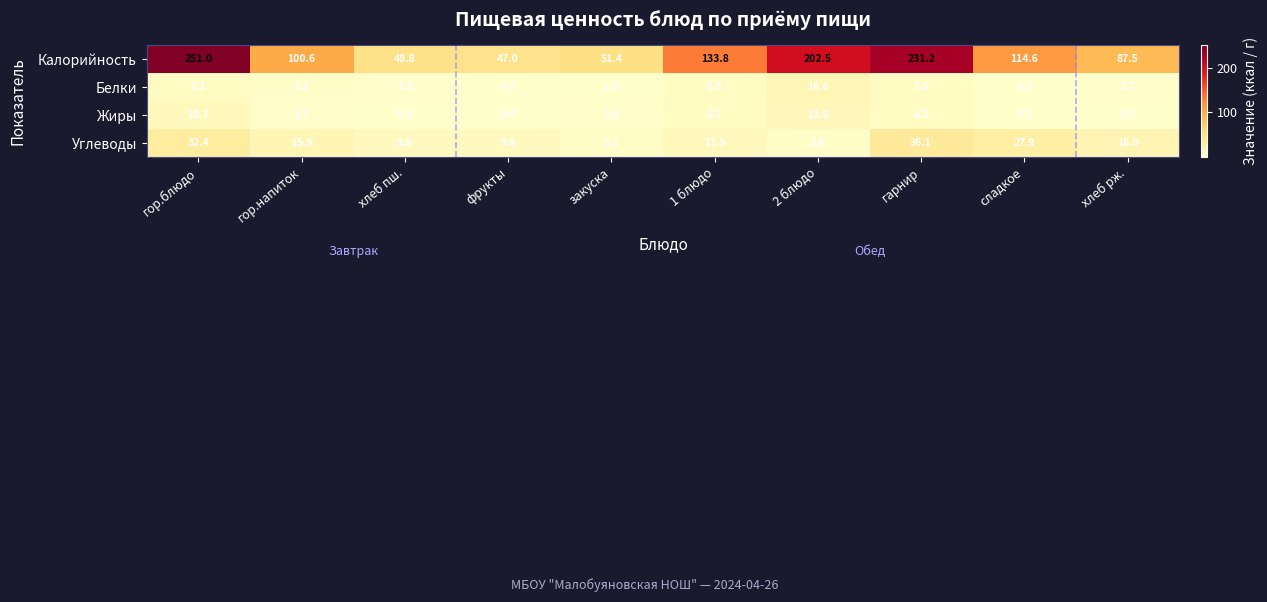

Which label corresponds to the largest value in the chart?

гор.блюдо